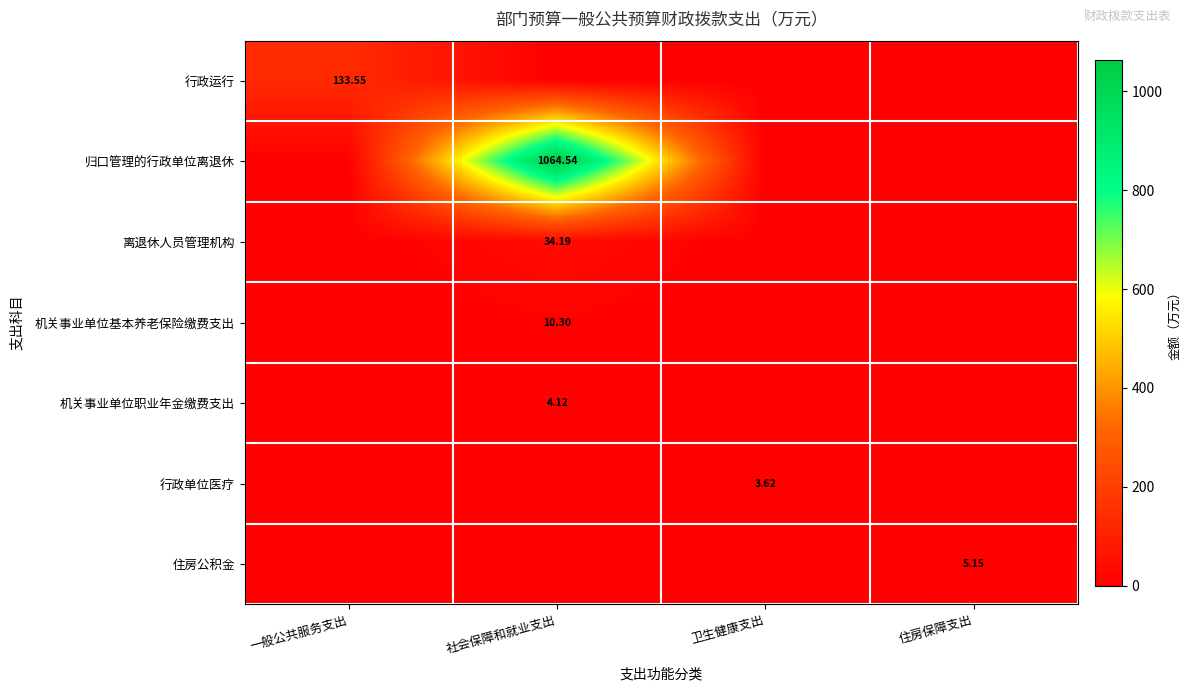

At which category is the sum across all series the highest?

社会保障和就业支出